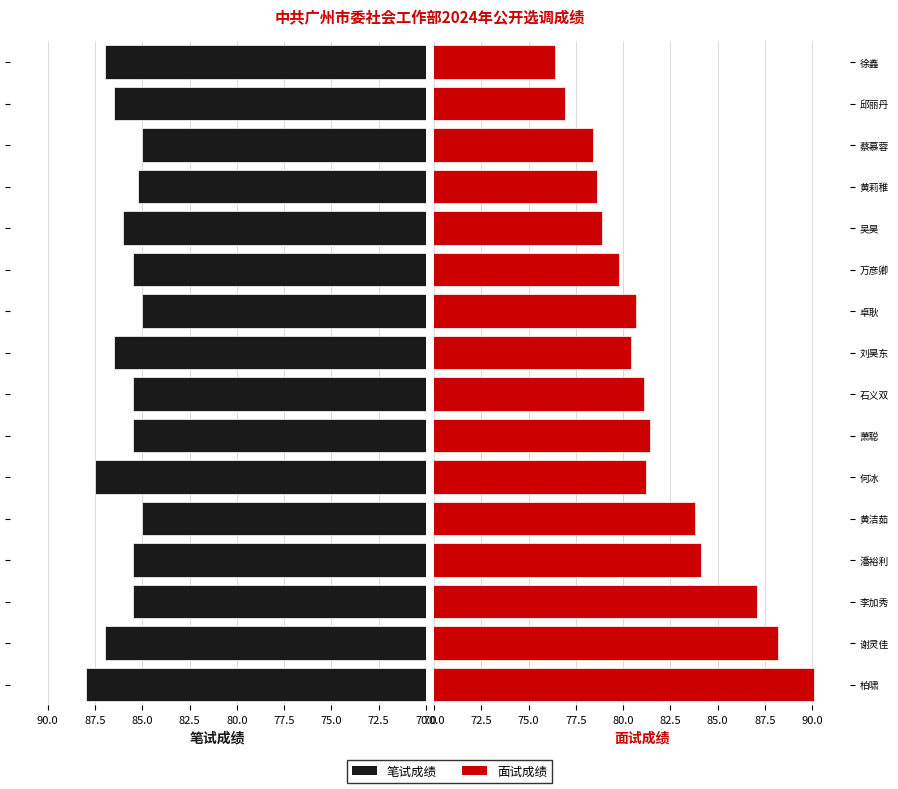

At 萧聪, list the series in order from smallest to largest.

面试成绩, 笔试成绩